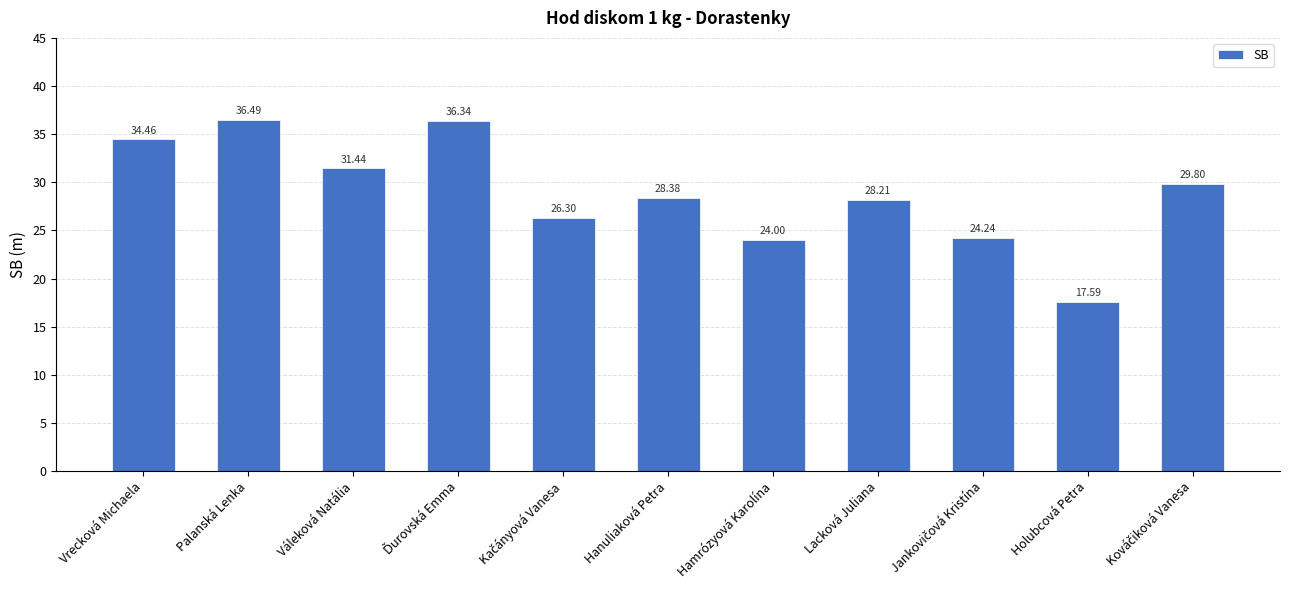

What position from the left is Palanská Lenka?

2